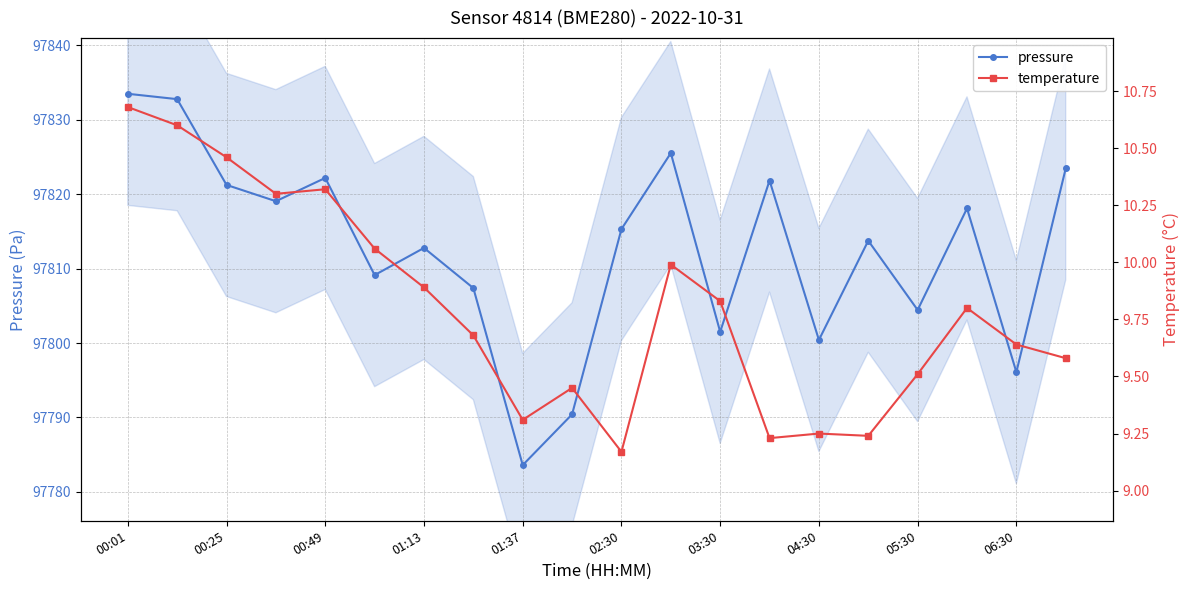

True or false: pressure has more than 1 points higher than both neighbors.

True